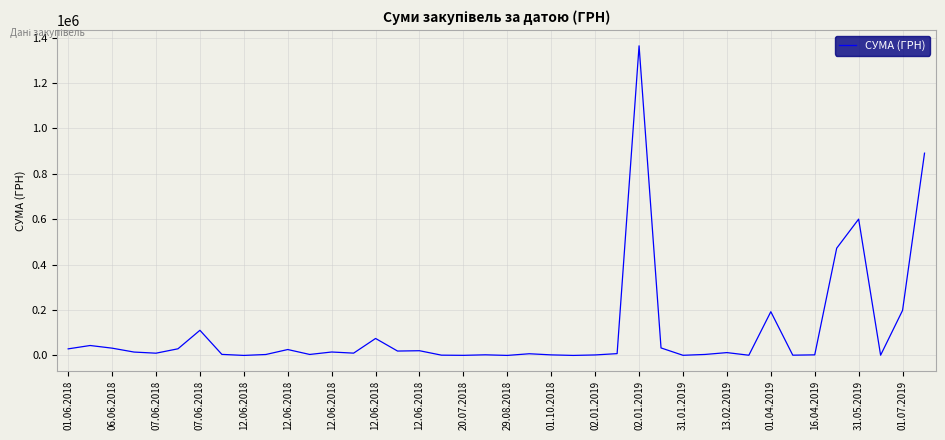

What is the maximum value shown in the chart?

1364111.8